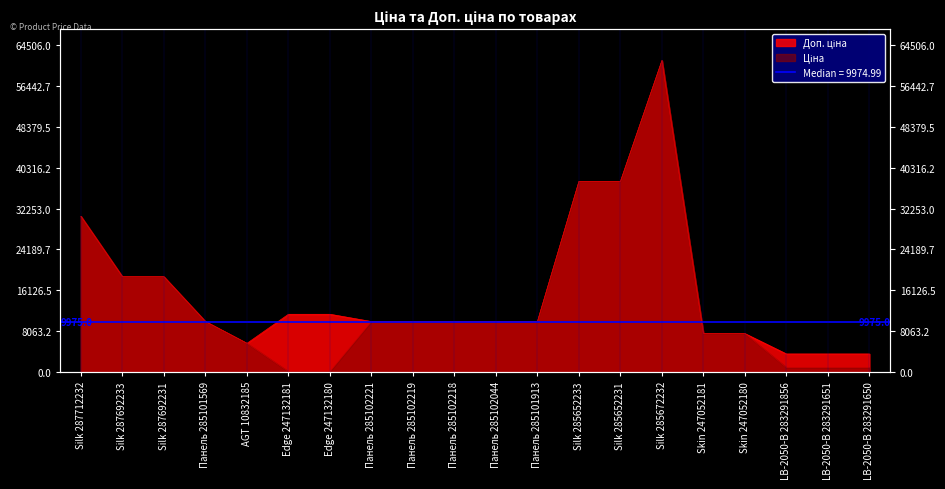

Is it true that Ціна equals 7596.5 at Skin 247052180?

True